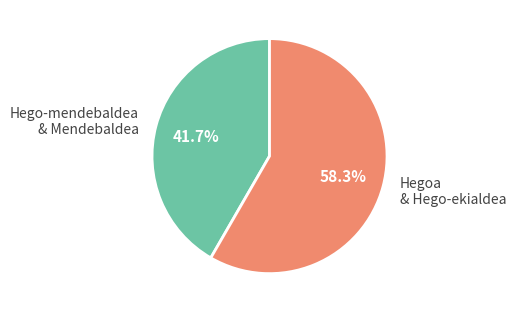

Which slice is the largest?

Hegoa & Hego-ekialdea